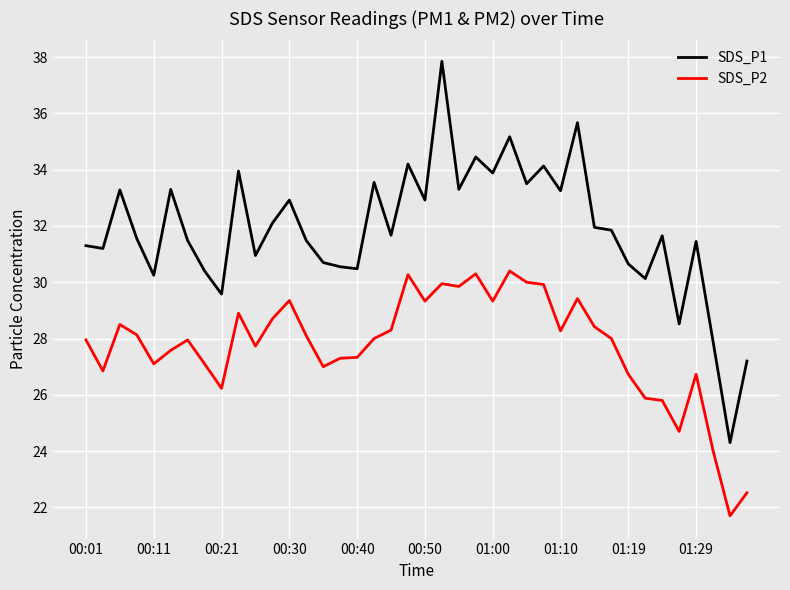

List the series in order of their peak value, lowest first.

SDS_P2, SDS_P1